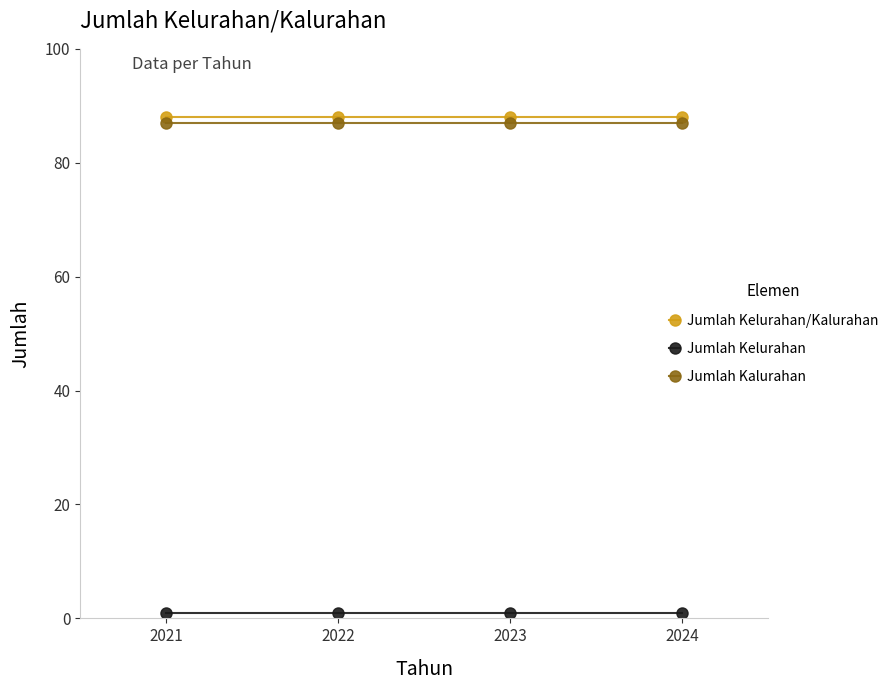

Is the value of Jumlah Kelurahan/Kalurahan at 2024 greater than the value of Jumlah Kelurahan at 2021?

Yes